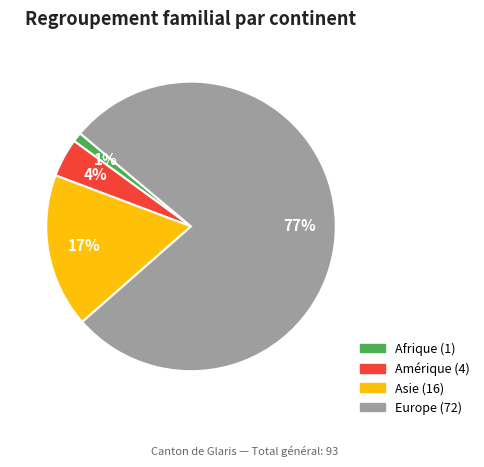

To the nearest percent, what is the average slice percentage?

25%